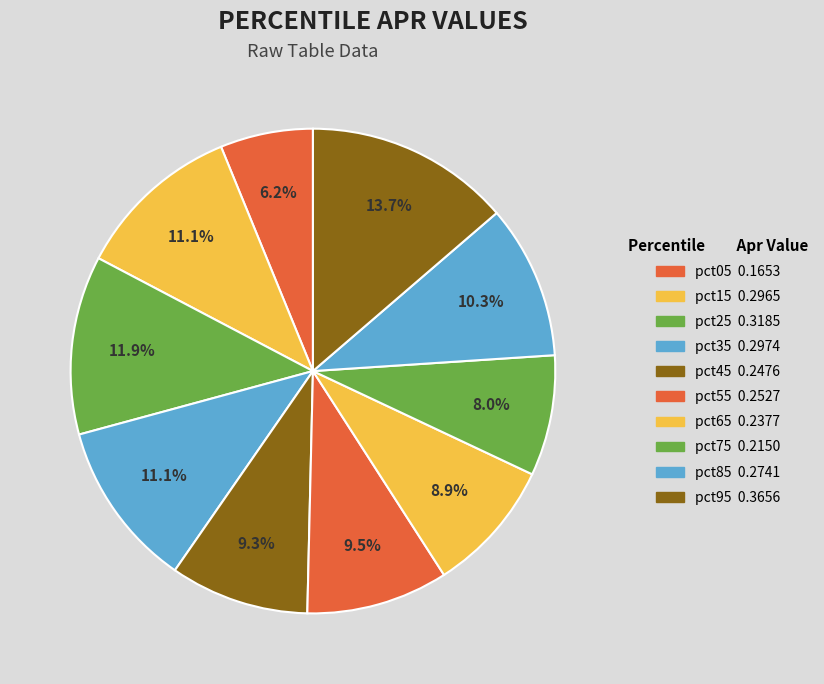

How many slices are in this pie chart?

10